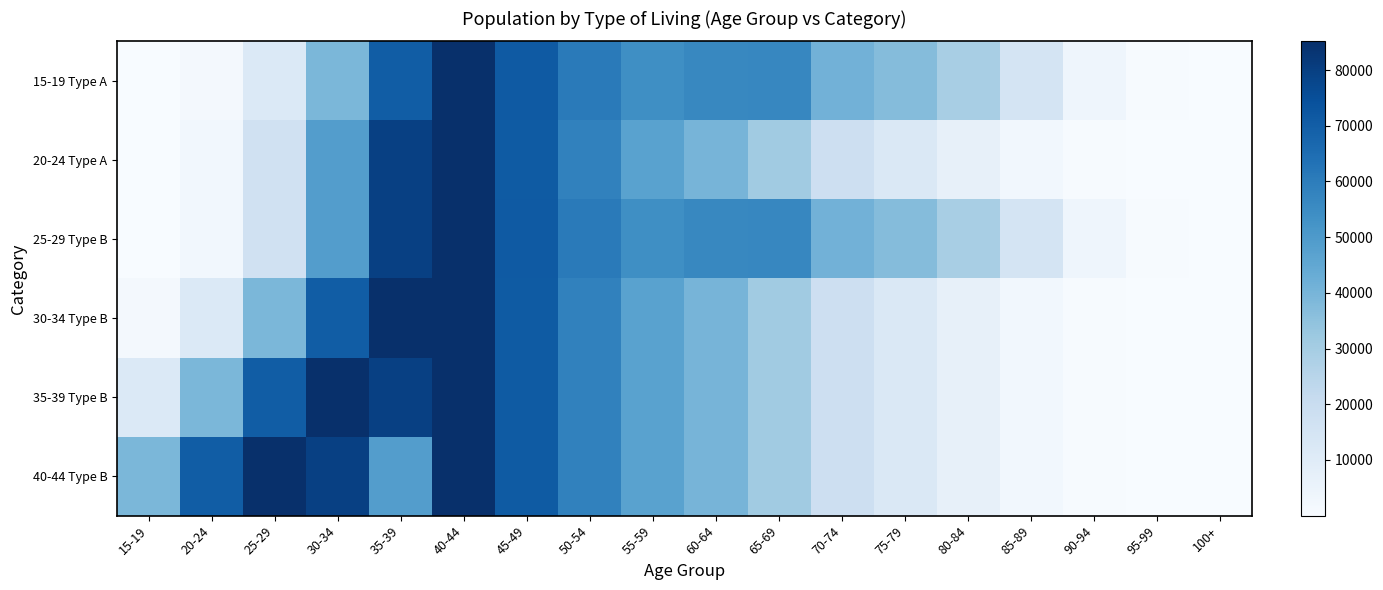

Reading left to right, extract all data points from this chart.

15-19 Type A: 15-19=33	20-24=1382	25-29=11886	30-34=39218	35-39=70470	40-44=85155	45-49=71481	50-54=60743	55-59=54164	60-64=56245	65-69=56790	70-74=41244	75-79=37233	80-84=28963	85-89=15154	90-94=3811	95-99=513	100+=48
20-24 Type A: 15-19=67	20-24=2390	25-29=16844	30-34=48638	35-39=79598	40-44=85004	45-49=70920	50-54=58485	55-59=47030	60-64=39976	65-69=31242	70-74=18052	75-79=12425	80-84=6841	85-89=2501	90-94=477	95-99=43	100+=2
25-29 Type B: 15-19=33	20-24=2390	25-29=16844	30-34=48638	35-39=79598	40-44=85155	45-49=71481	50-54=60743	55-59=54164	60-64=56245	65-69=56790	70-74=41244	75-79=37233	80-84=28963	85-89=15154	90-94=3811	95-99=513	100+=48
30-34 Type B: 15-19=1382	20-24=11886	25-29=39218	30-34=70470	35-39=85155	40-44=85004	45-49=70920	50-54=58485	55-59=47030	60-64=39976	65-69=31242	70-74=18052	75-79=12425	80-84=6841	85-89=2501	90-94=477	95-99=43	100+=2
35-39 Type B: 15-19=11886	20-24=39218	25-29=70470	30-34=85155	35-39=79598	40-44=85004	45-49=70920	50-54=58485	55-59=47030	60-64=39976	65-69=31242	70-74=18052	75-79=12425	80-84=6841	85-89=2501	90-94=477	95-99=43	100+=2
40-44 Type B: 15-19=39218	20-24=70470	25-29=85155	30-34=79598	35-39=48638	40-44=85004	45-49=70920	50-54=58485	55-59=47030	60-64=39976	65-69=31242	70-74=18052	75-79=12425	80-84=6841	85-89=2501	90-94=477	95-99=43	100+=2